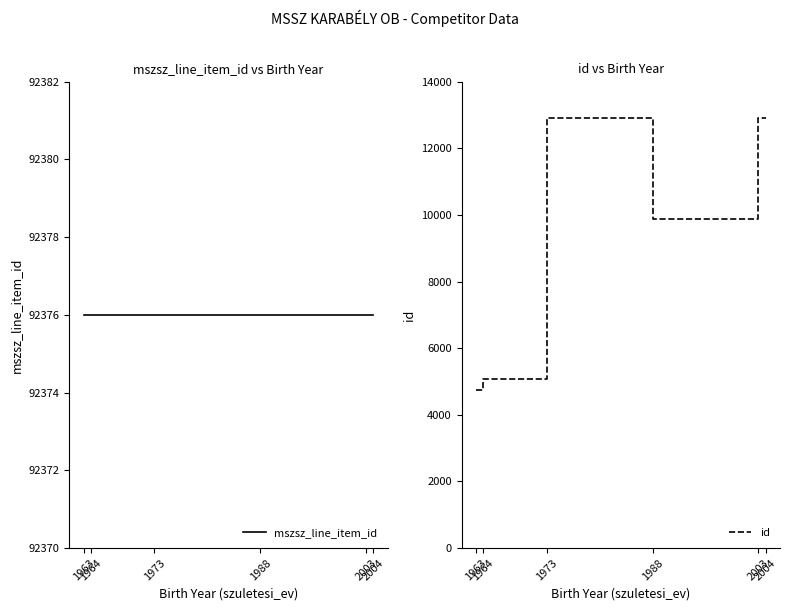

True or false: mszsz_line_item_id and id intersect in this chart.

False